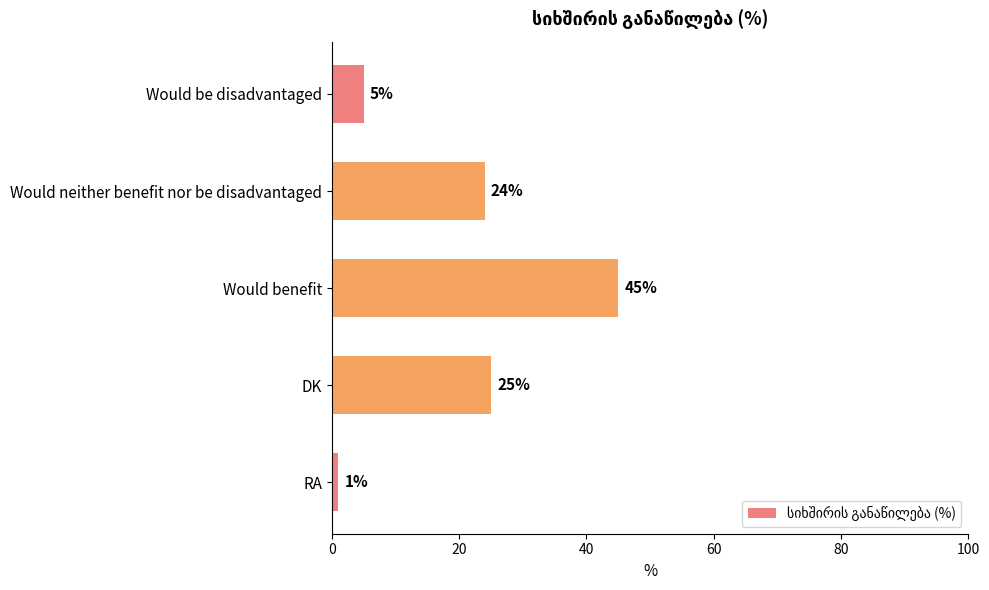

What is the change in value from Would be disadvantaged to Would benefit?

+40